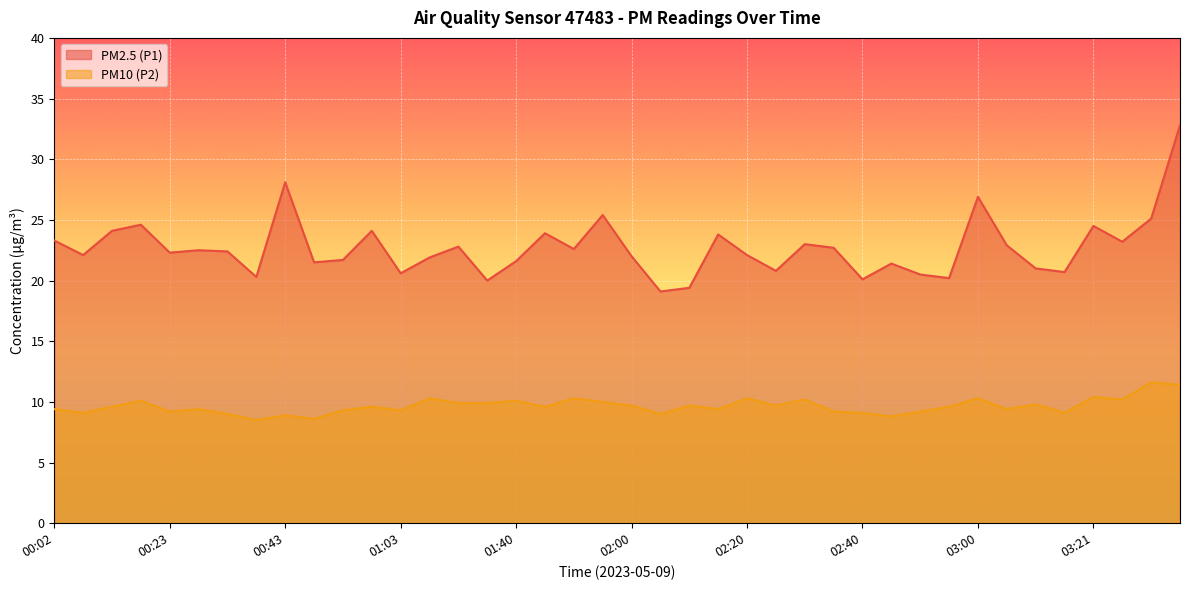

How many data points does each series have?

40